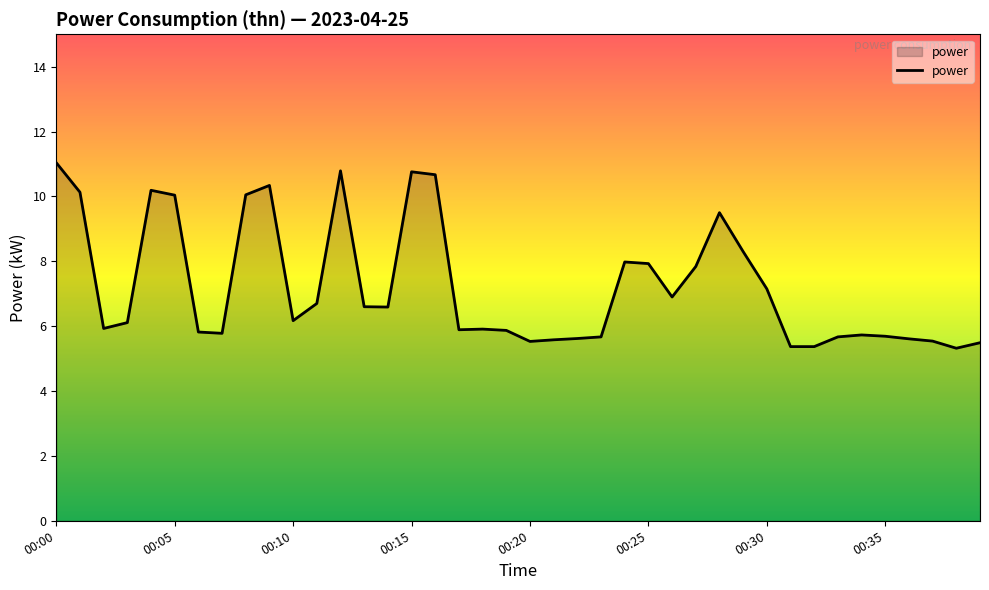

What is the maximum value shown in the chart?

11.0